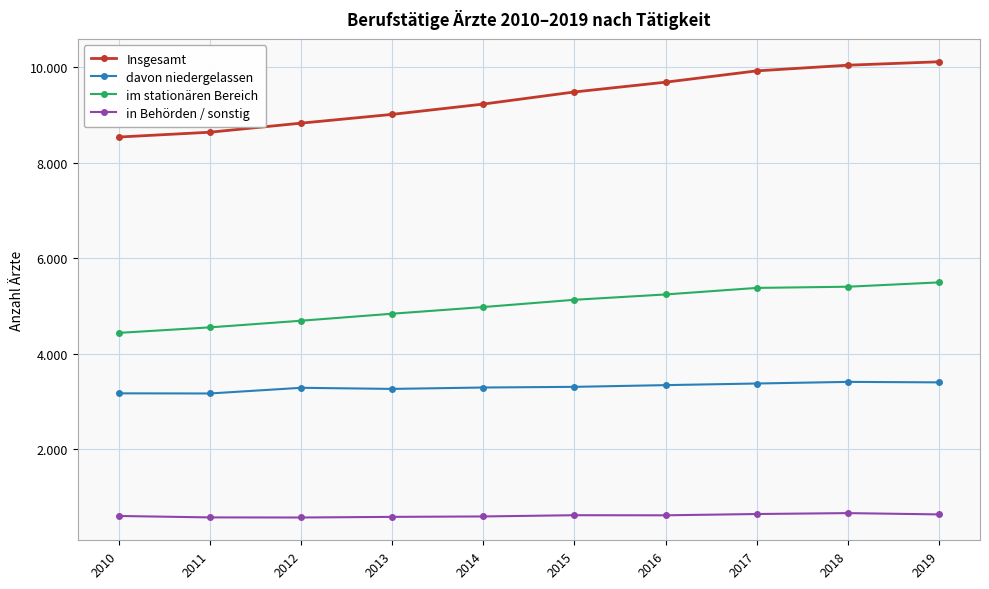

What are all the series names shown in the legend?

Insgesamt, davon niedergelassen, im stationären Bereich, in Behörden / sonstig